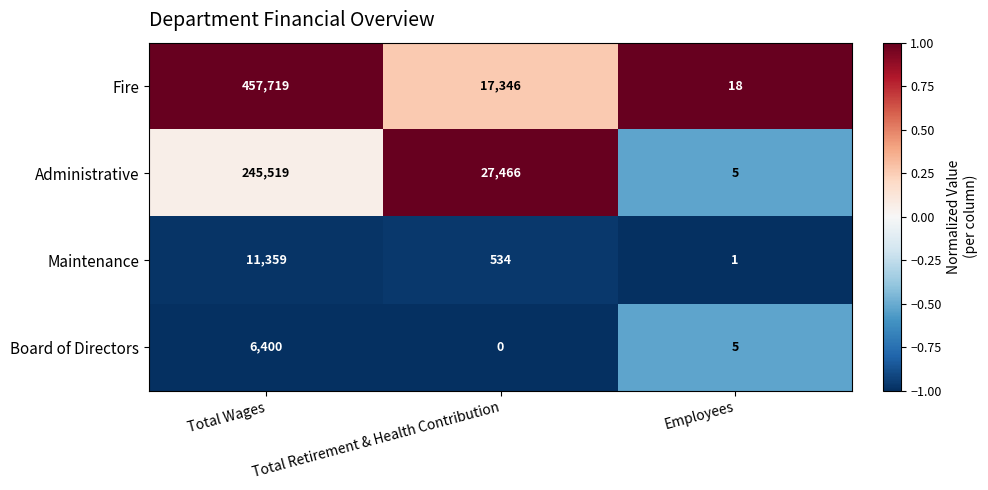

Which series changed the most between Total Wages and Employees?

Fire